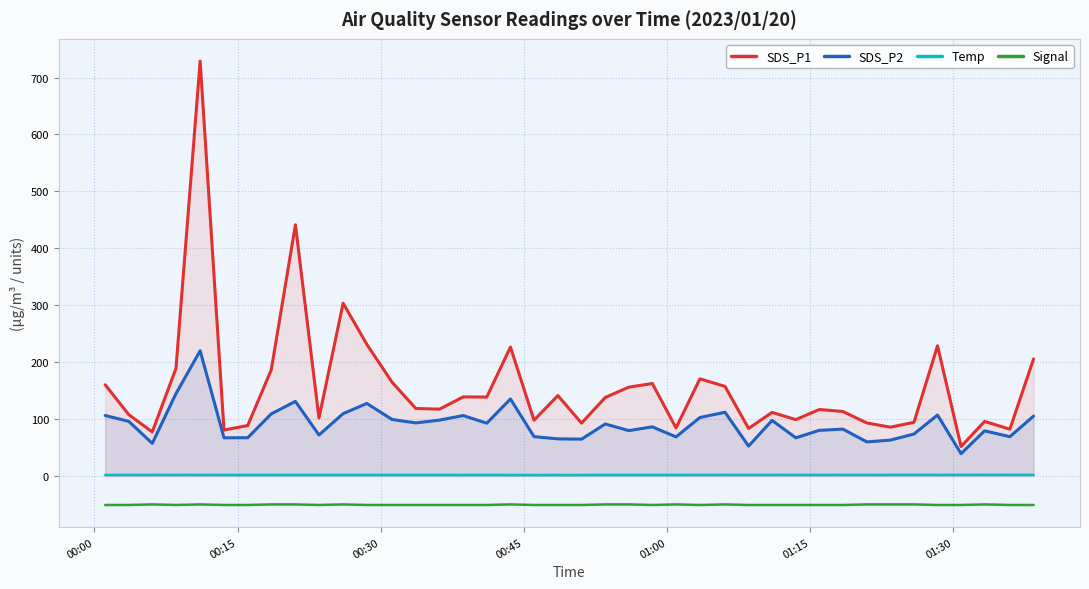

Reading left to right, what are all the values shown in this chart?

SDS_P1: 160.2	107.8	77.3	188.9	728.9	80.7	88.6	186.4	441.3	101.7	303.5	231.2	164.6	118.5	117.4	138.9	138.6	226.5	97.9	141.2	92.8	137.9	156.0	162.4	84.4	170.6	157.4	83.5	111.6	99.0	116.8	113.3	93.0	85.7	94.3	228.7	51.7	95.8	82.2	205.7
SDS_P2: 106.2	96.0	57.3	144.7	220.0	67.0	67.1	109.1	131.0	72.0	109.5	127.4	99.2	93.2	98.1	106.1	92.7	135.2	69.1	65.2	64.7	91.3	79.7	86.3	68.6	102.7	111.9	52.5	97.6	67.0	80.1	82.3	59.8	63.0	73.7	107.1	39.1	79.3	69.0	105.2
Temp: 1.8	1.9	1.9	1.9	1.9	1.8	1.8	1.8	1.8	1.8	1.8	1.8	1.8	1.8	1.8	1.7	1.8	1.7	1.7	1.7	1.7	1.8	1.8	1.8	1.8	1.9	1.9	1.9	1.9	1.9	1.9	1.9	1.9	1.9	2.0	1.9	2.0	2.0	2.0	2.0
Signal: -51.0	-51.0	-50.0	-51.0	-50.0	-51.0	-51.0	-50.0	-50.0	-51.0	-50.0	-51.0	-51.0	-51.0	-51.0	-51.0	-51.0	-50.0	-51.0	-51.0	-51.0	-50.0	-50.0	-51.0	-50.0	-51.0	-50.0	-51.0	-51.0	-51.0	-51.0	-51.0	-50.0	-50.0	-50.0	-51.0	-51.0	-50.0	-51.0	-51.0